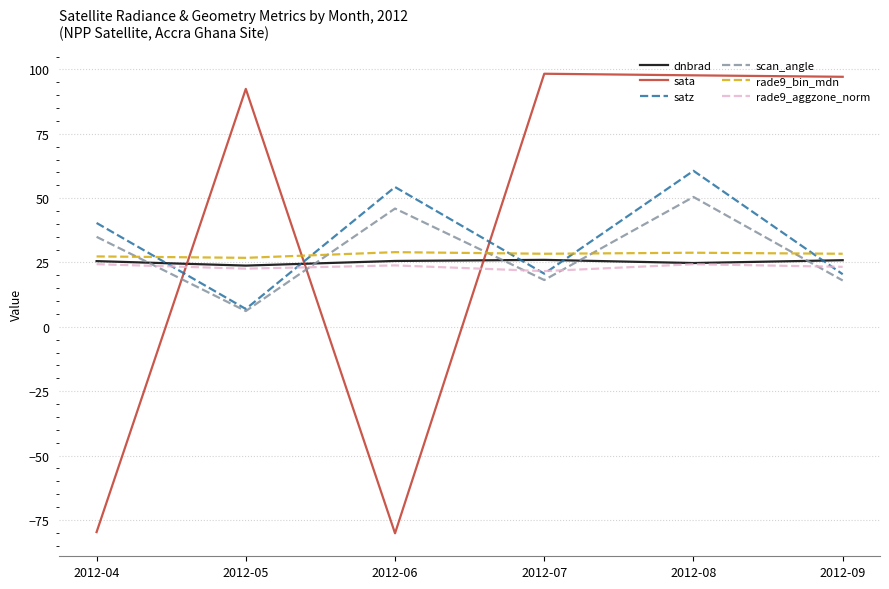

Is this an area chart (filled region under the line)?

No